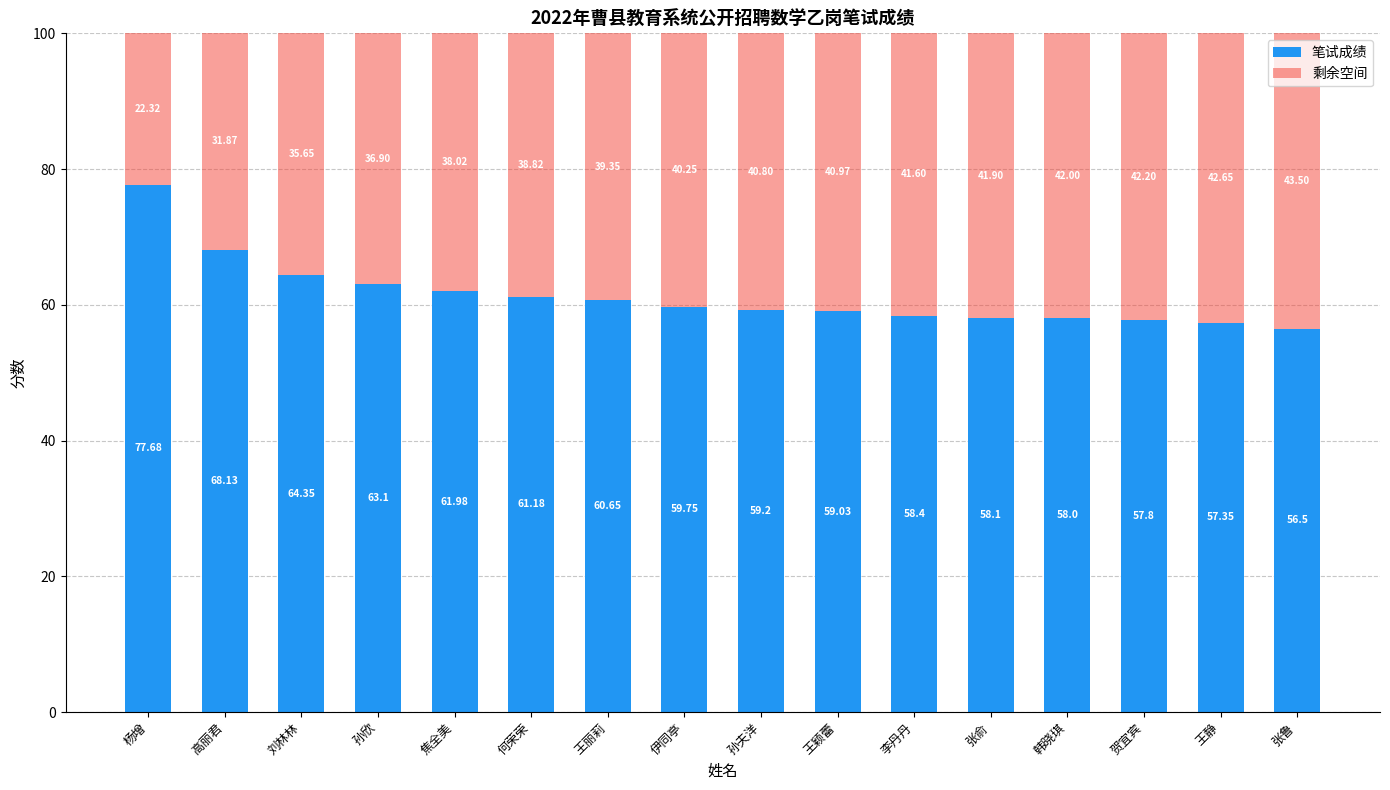

Are the bars grouped side by side (vs. stacked)?

No